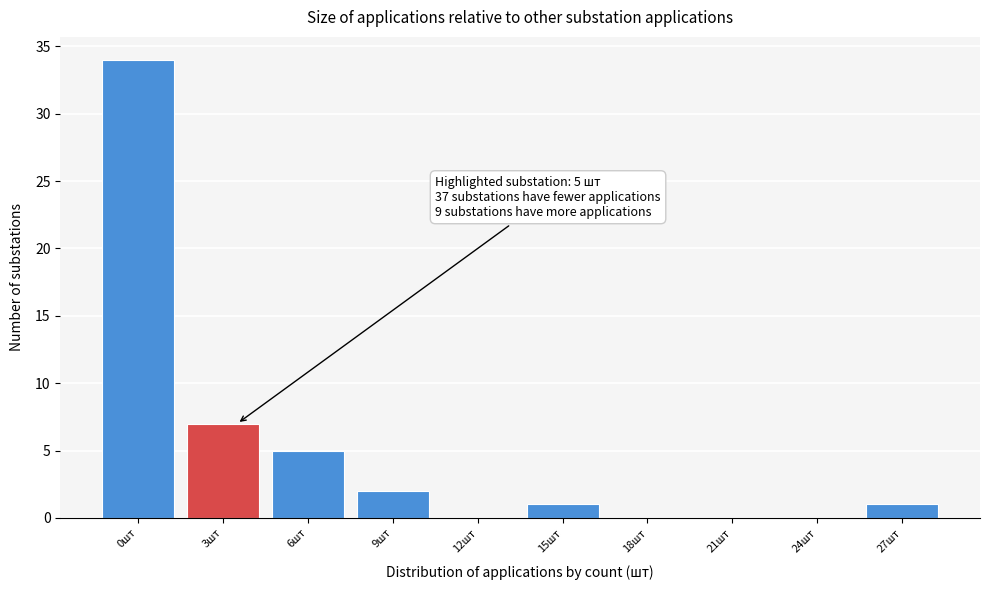

Reading right to left, extract all data points from this chart.

27шт=1	24шт=0	21шт=0	18шт=0	15шт=1	12шт=0	9шт=2	6шт=5	3шт=7	0шт=34